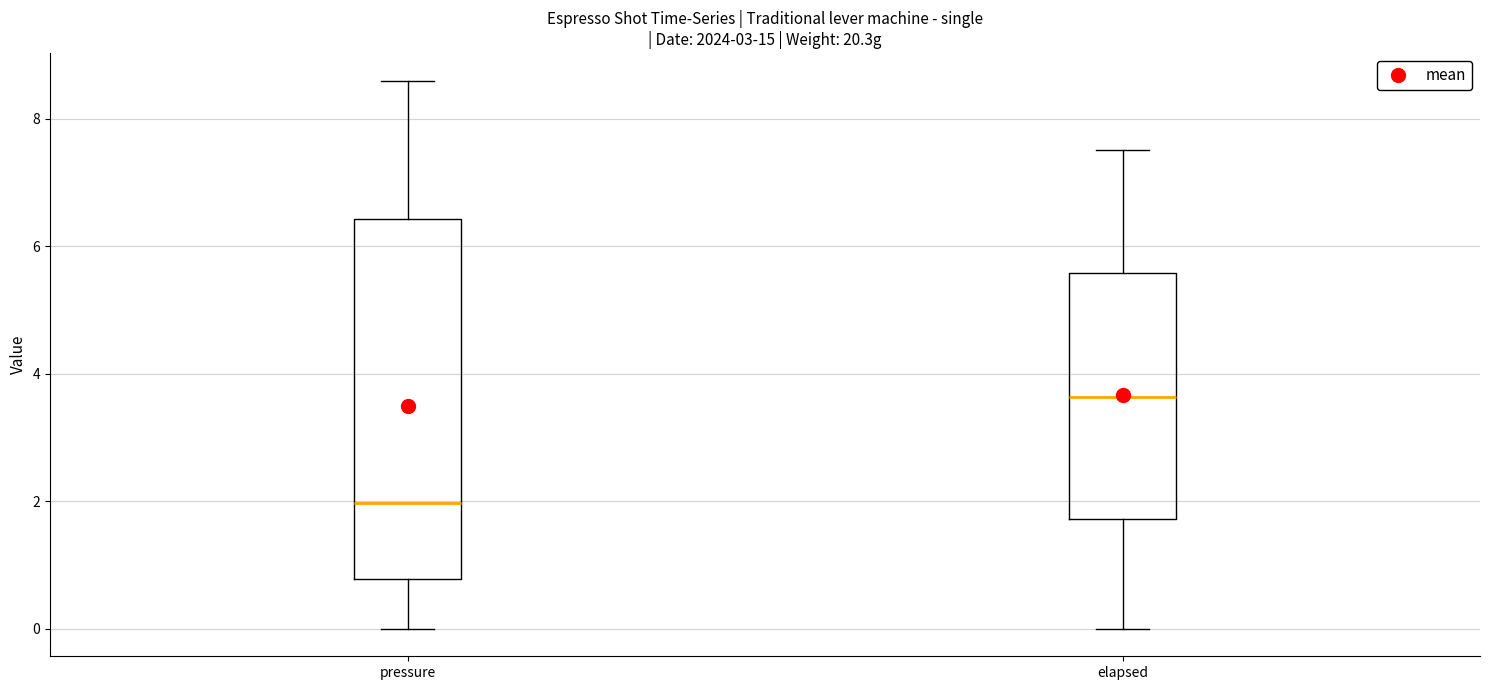

Which box's median line is the highest?

elapsed